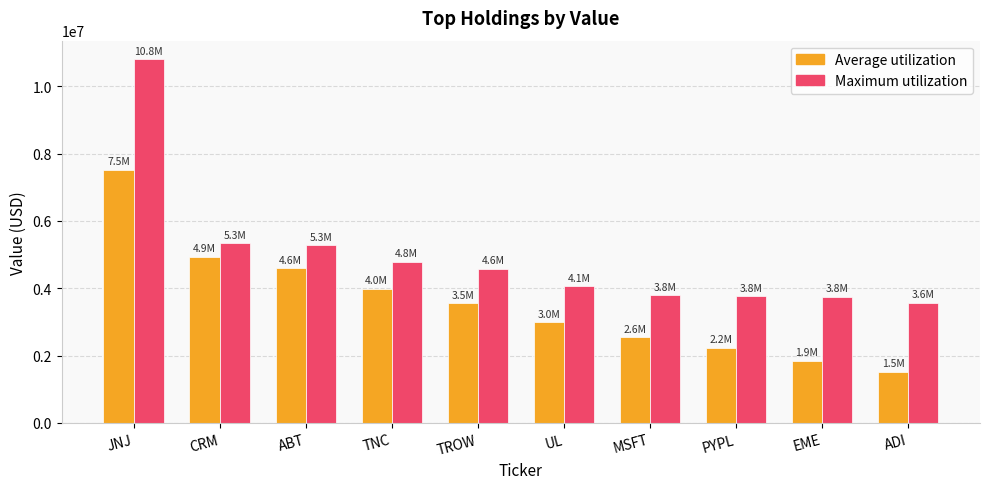

What is the spread (max minus min) of values at CRM?

400000